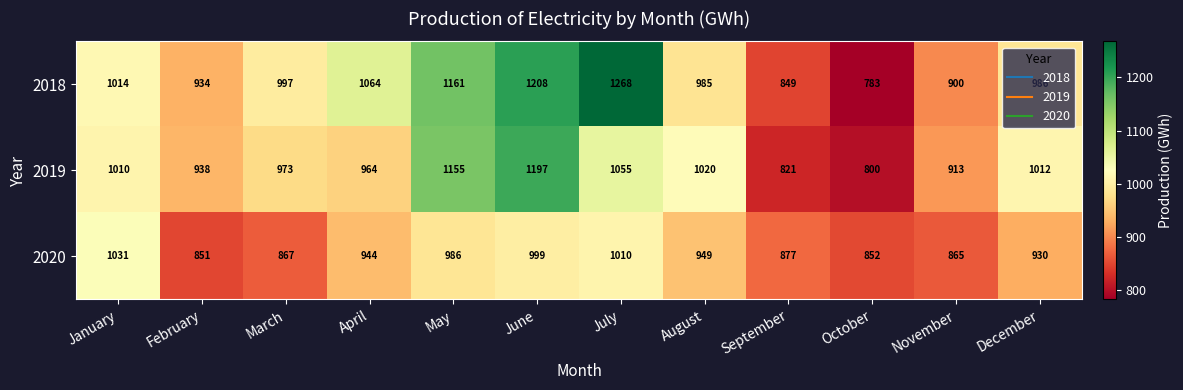

Where does the 2020 series first go above 944?

January